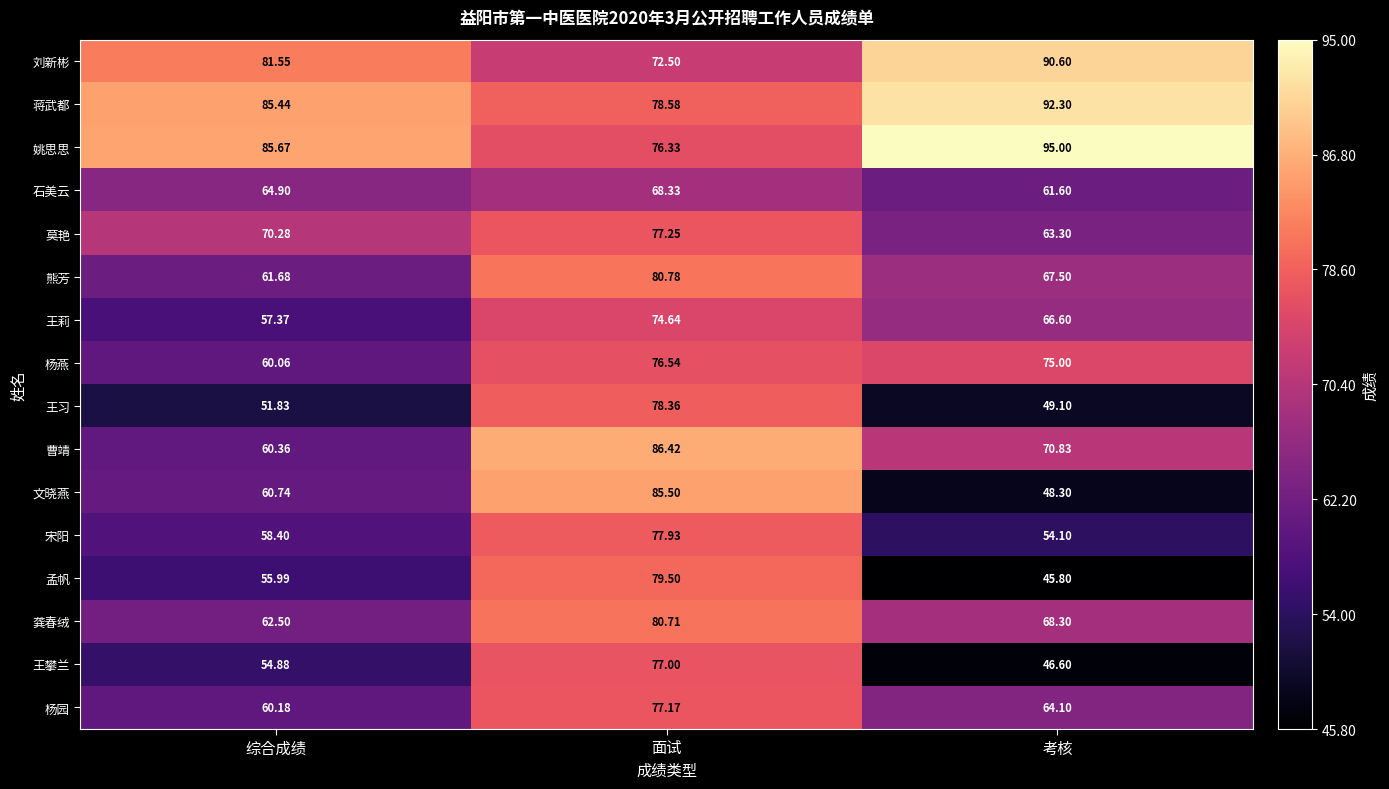

Where does the 莫艳 series first go above 70?

综合成绩